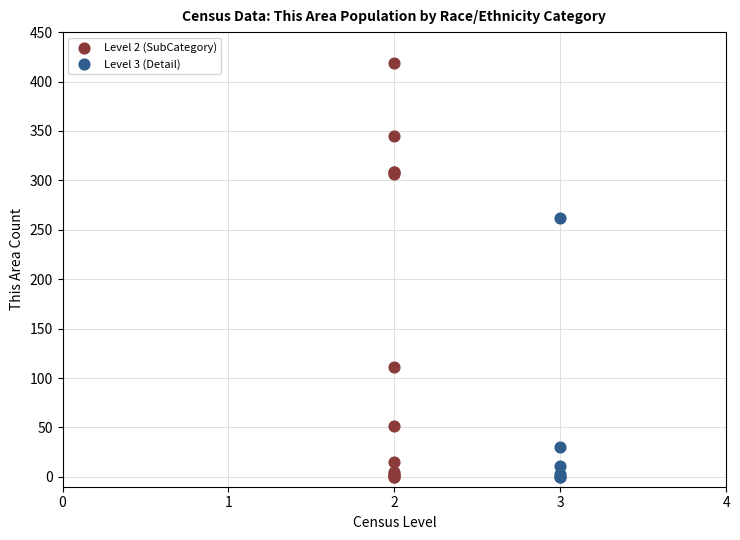

Which series has the widest spread of Y values?

Level 2 (SubCategory)